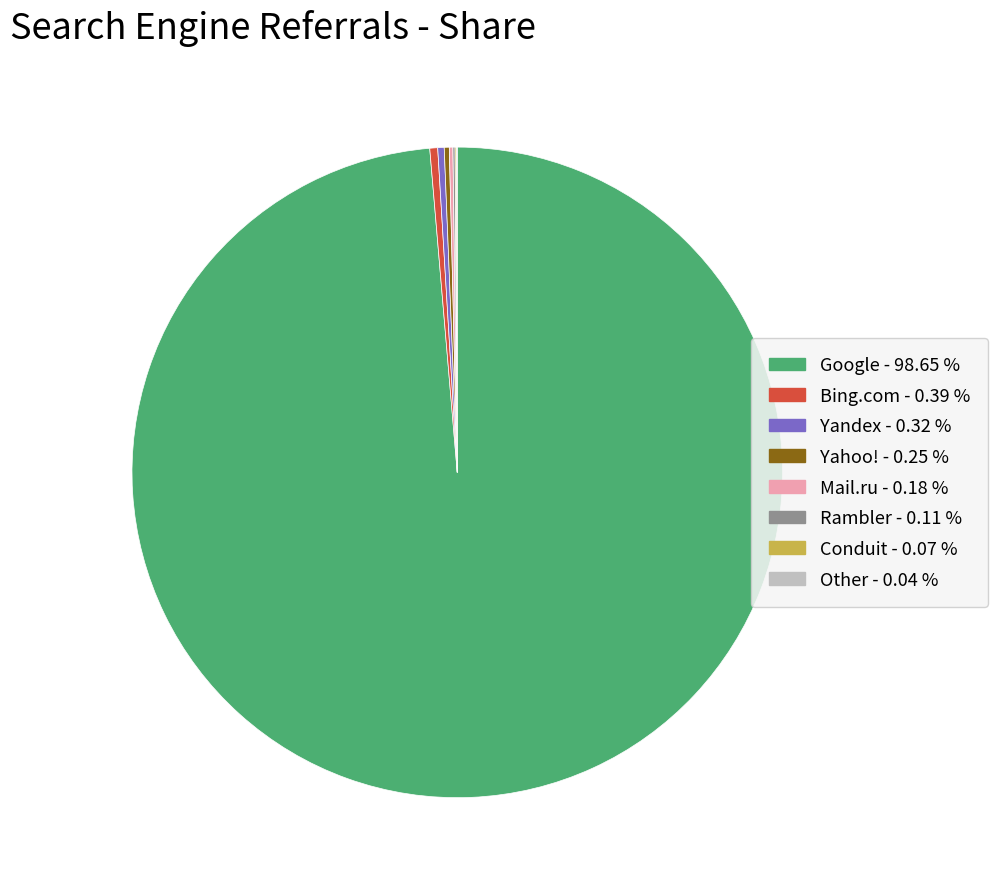

Is there a majority slice in this chart?

Yes